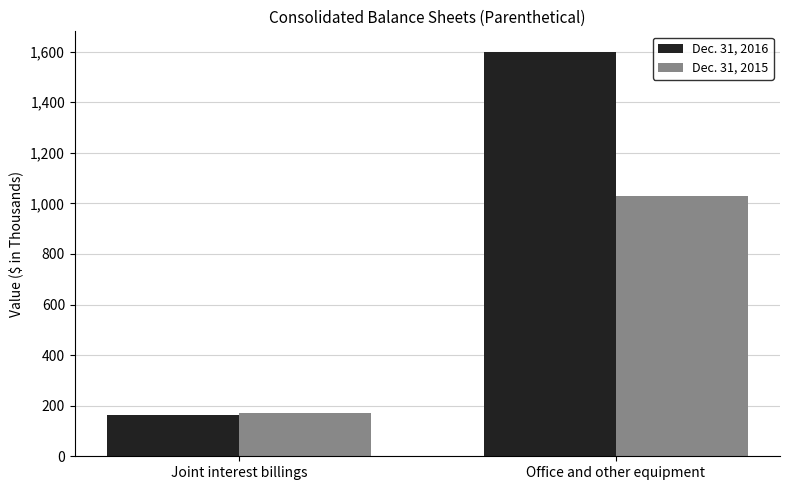

What is the value of the Dec. 31, 2015 bar at the 2nd from the left?

1028